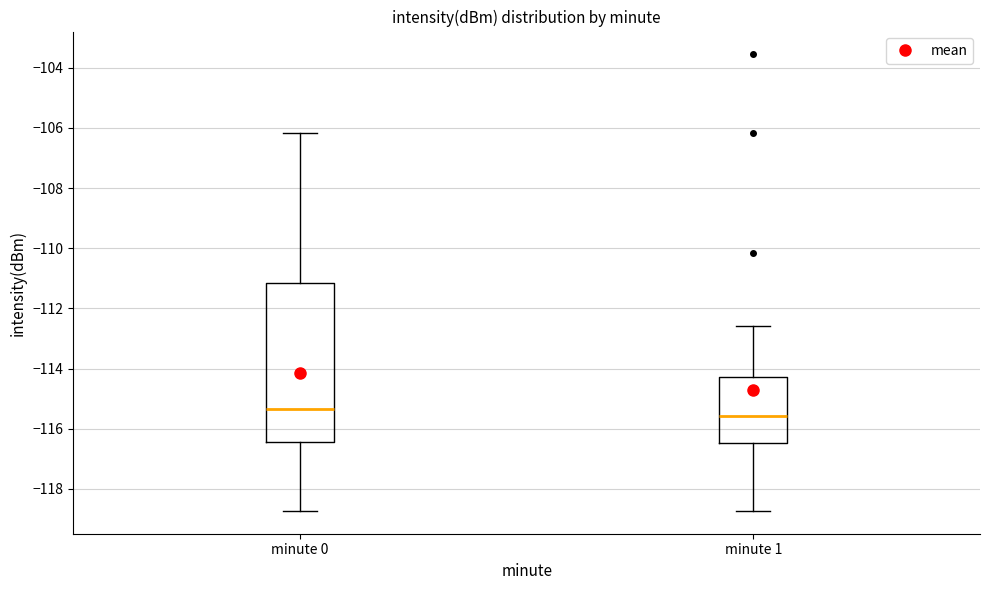

Reading left to right, transcribe this box plot: for each box, give where its median line is, the range the box spans, and where its two whiskers end, as read against the y-axis. The values are not printed on the chart, so give them approximately, as read against the axis.

minute 0: median -115.4, box -116.4 to -111.2, whiskers -118.8 to -106.2
minute 1: median -115.6, box -116.4 to -114.2, whiskers -118.8 to -112.6